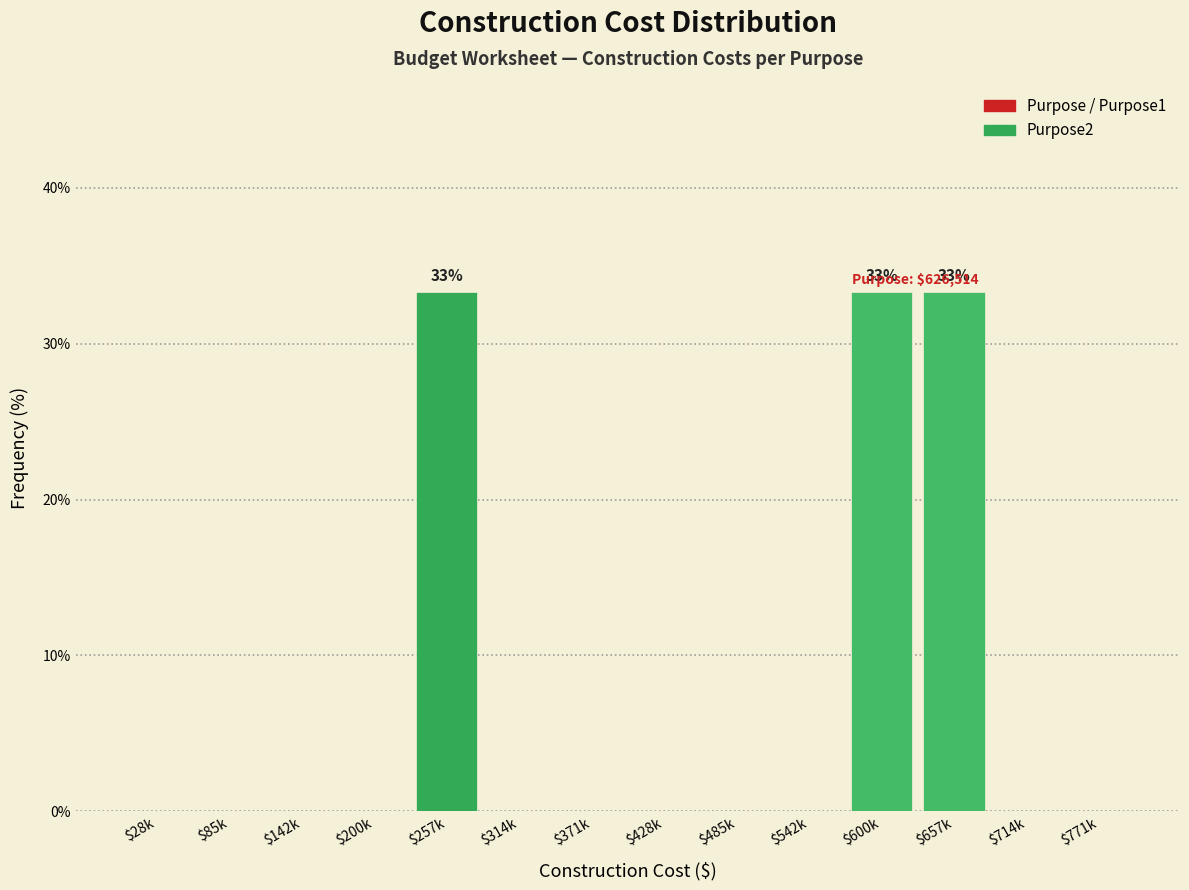

The chart shows a value of 0.0 at $485k. True or false?

True